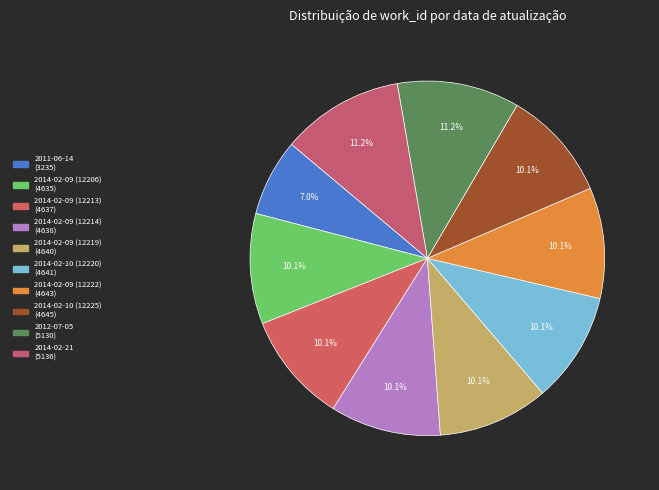

To the nearest percent, what percentage of the pie is 2014-02-09 (12213)?

10%